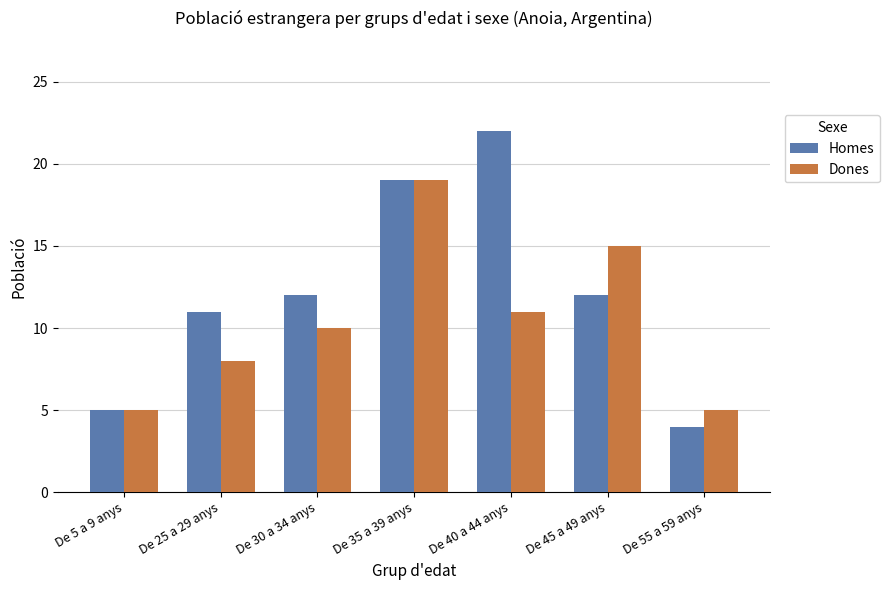

Rank the series by their average value, from lowest to highest.

Dones, Homes